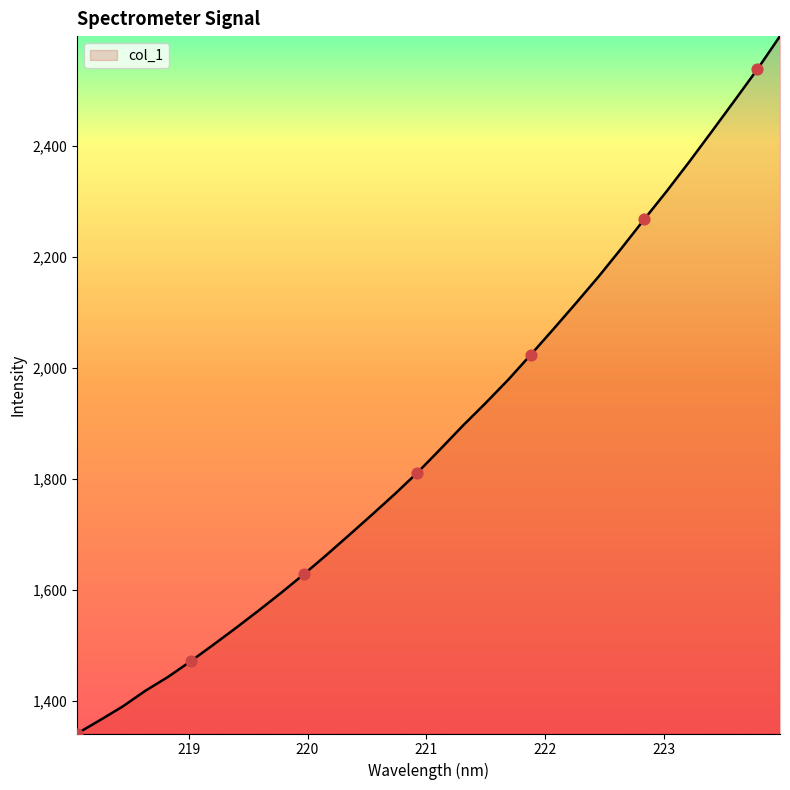

What is the difference between the maximum and minimum values?

1256.6